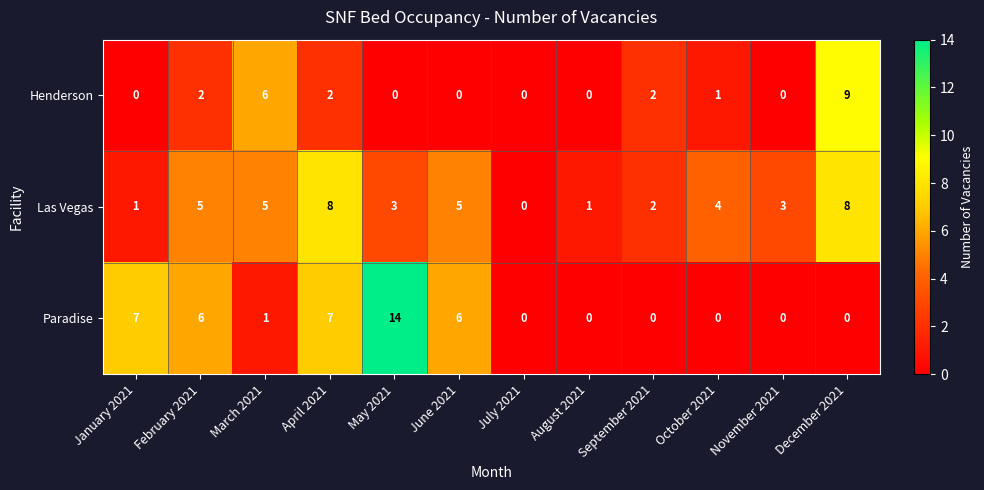

What is the greatest value displayed?

14